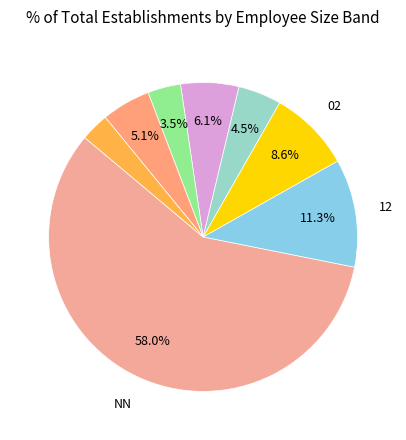

How many segments does this pie chart have?

8